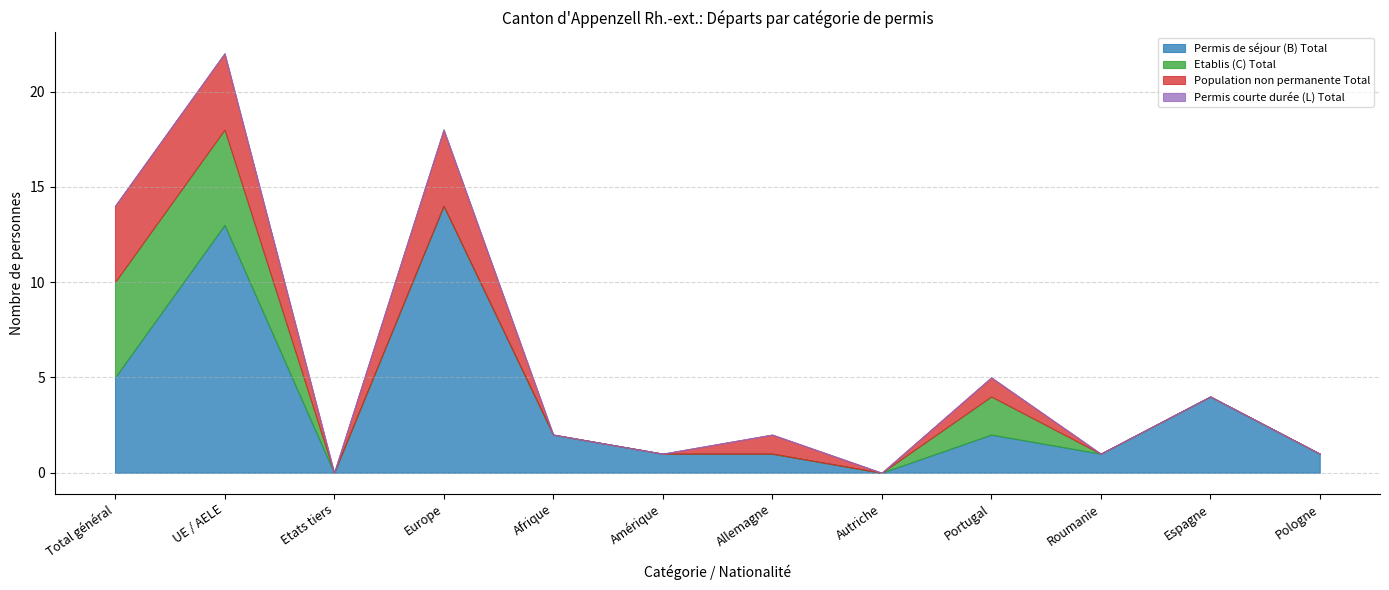

Which has a higher value, Allemagne or Portugal?

Portugal